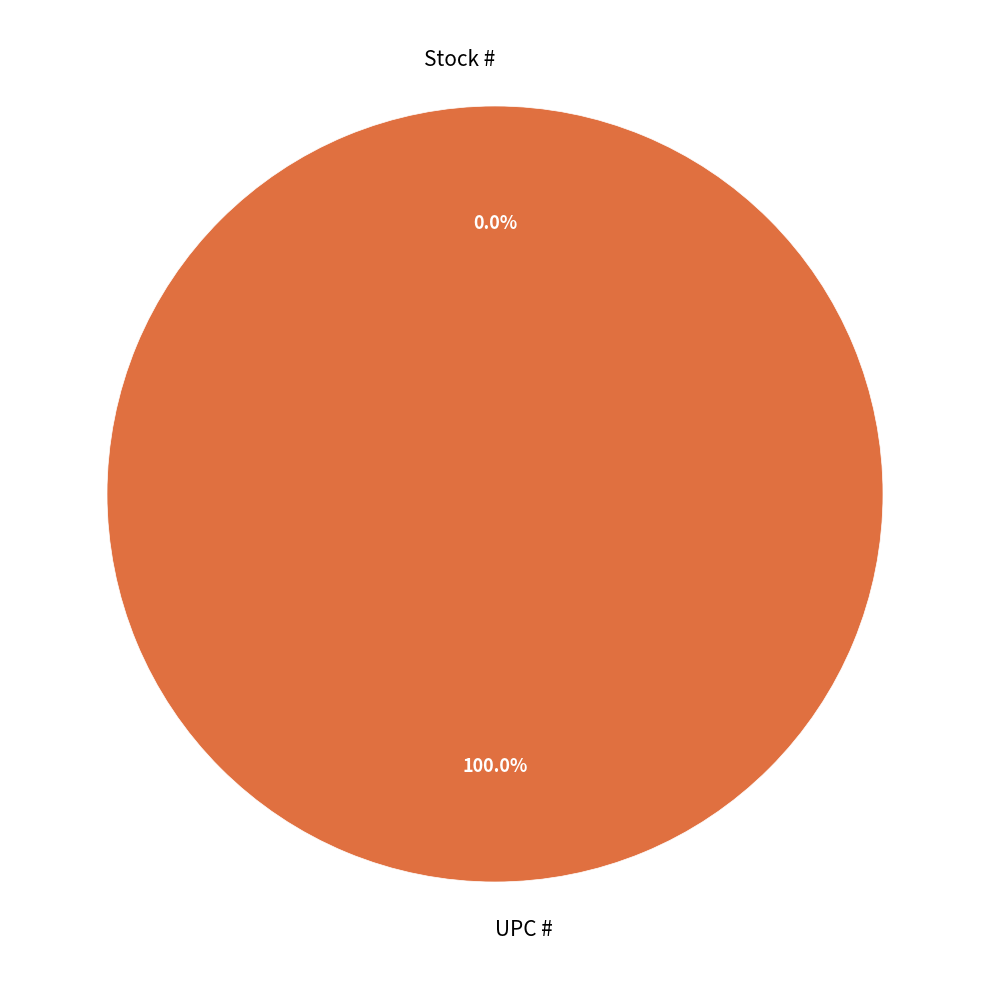

Which slice is the smallest?

Stock #